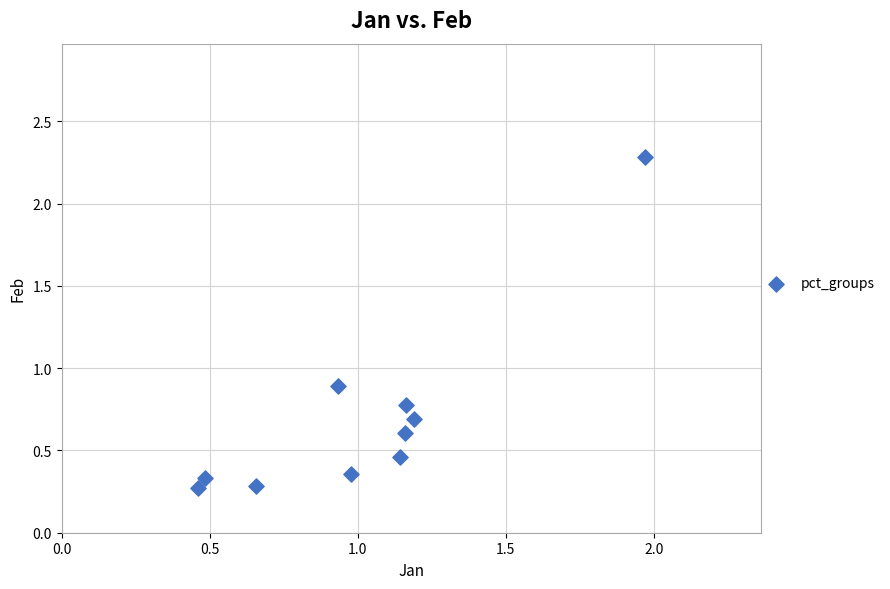

What Y value in the scatter plot is closest to 1?

0.9